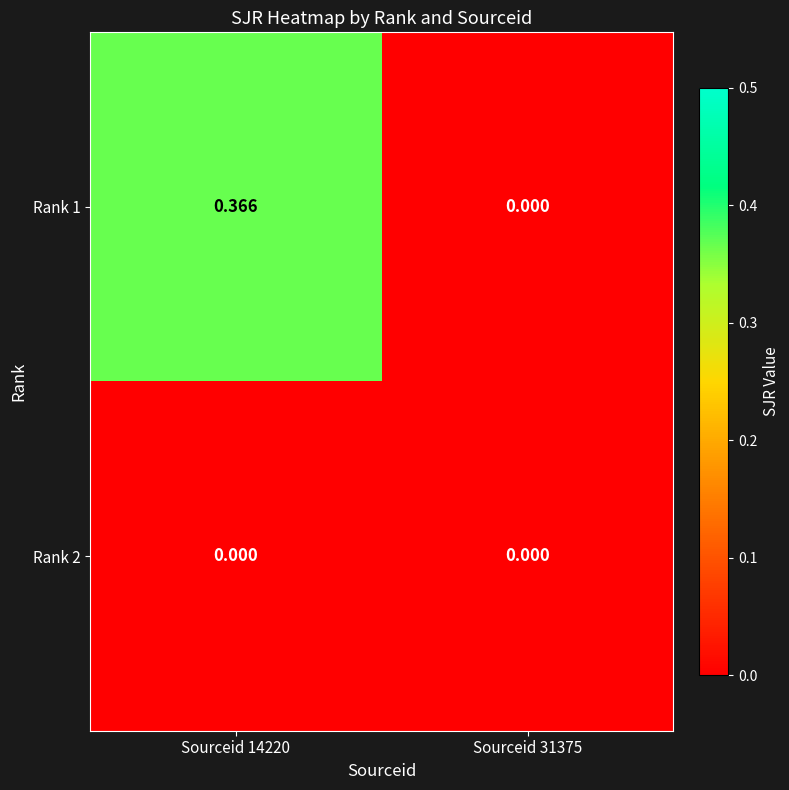

List the series in order of their overall mean, highest first.

Rank 1, Rank 2